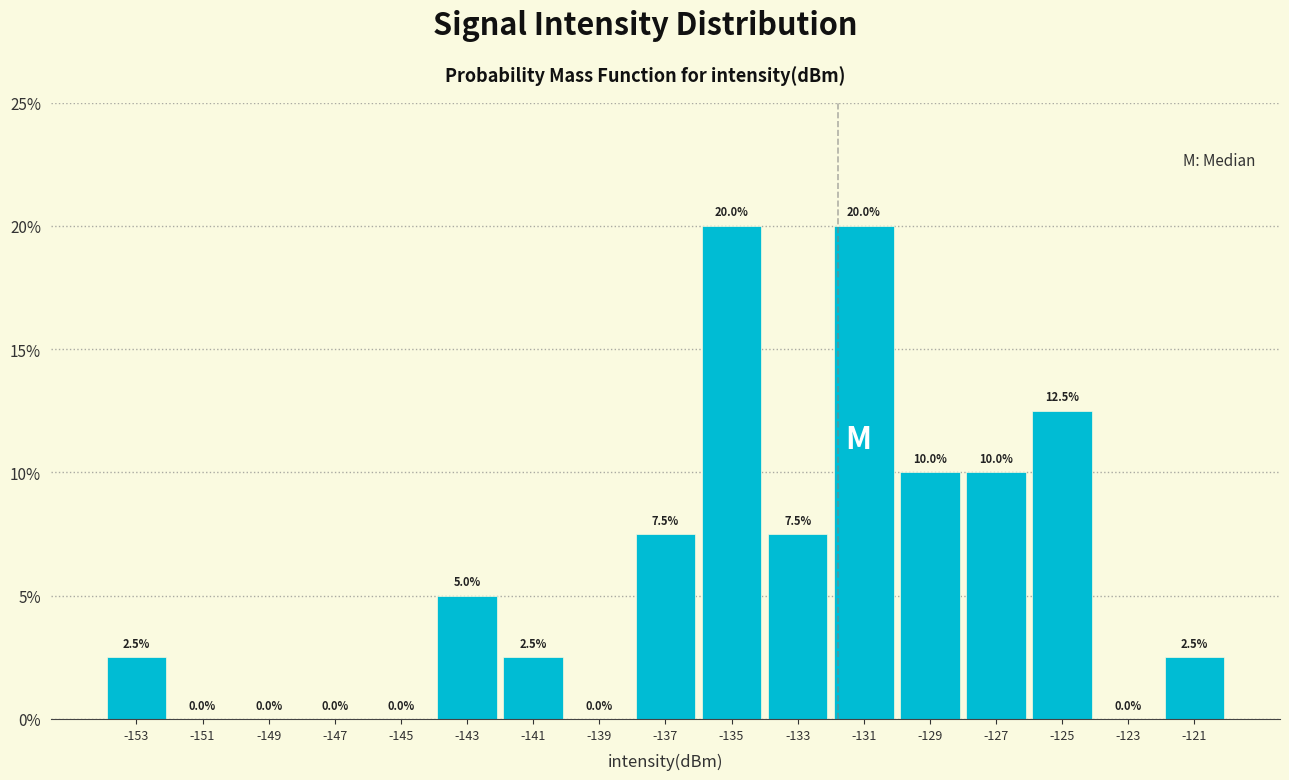

Reading left to right, list every bar in this chart as the range it spans on the x-axis followed by its height.

-154 to -152: 2.5
-152 to -150: 0.0
-150 to -148: 0.0
-148 to -146: 0.0
-146 to -144: 0.0
-144 to -142: 5.0
-142 to -140: 2.5
-140 to -138: 0.0
-138 to -136: 7.5
-136 to -134: 20.0
-134 to -132: 7.5
-132 to -130: 20.0
-130 to -128: 10.0
-128 to -126: 10.0
-126 to -124: 12.5
-124 to -122: 0.0
-122 to -120: 2.5